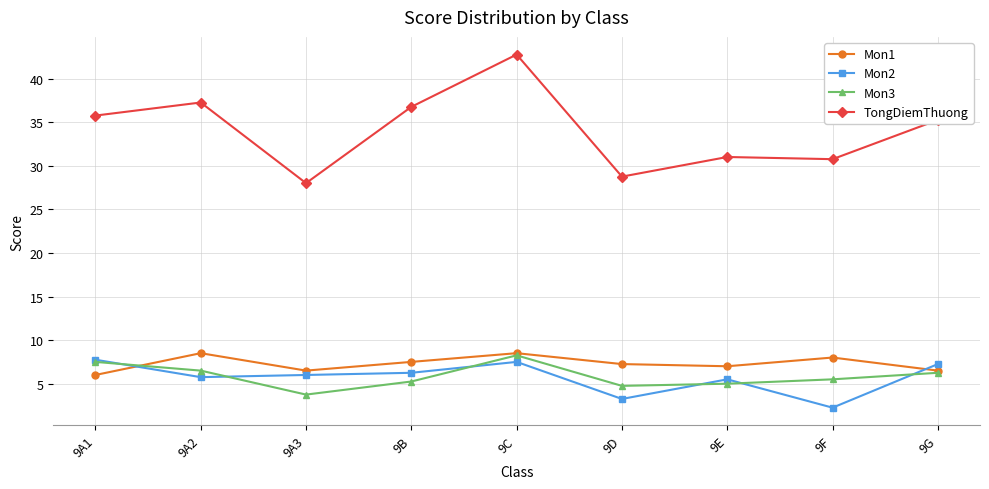

At which label does TongDiemThuong first exceed 35?

9A1